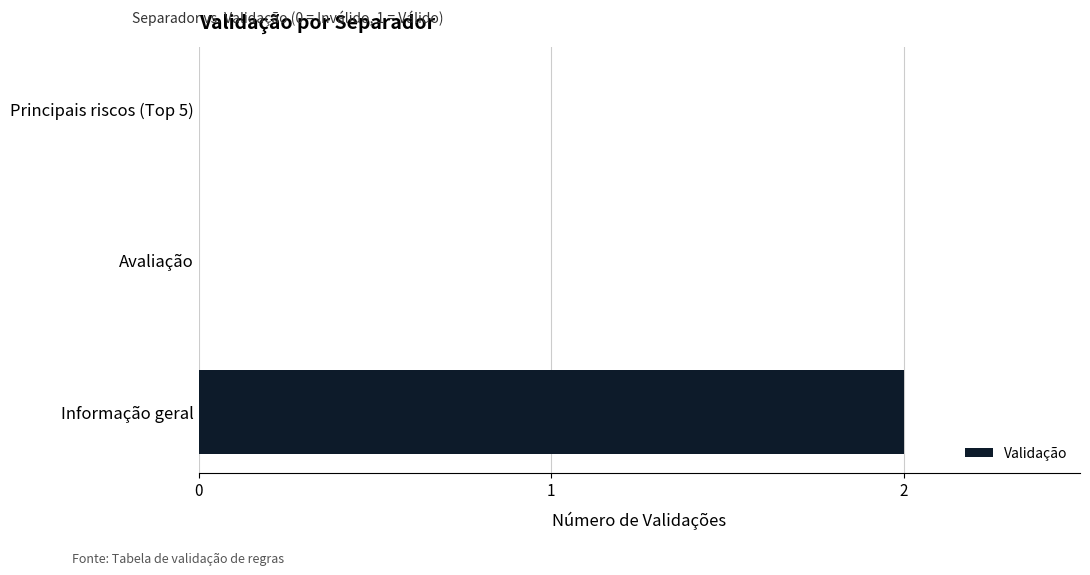

Which label corresponds to the largest value in the chart?

Informação geral